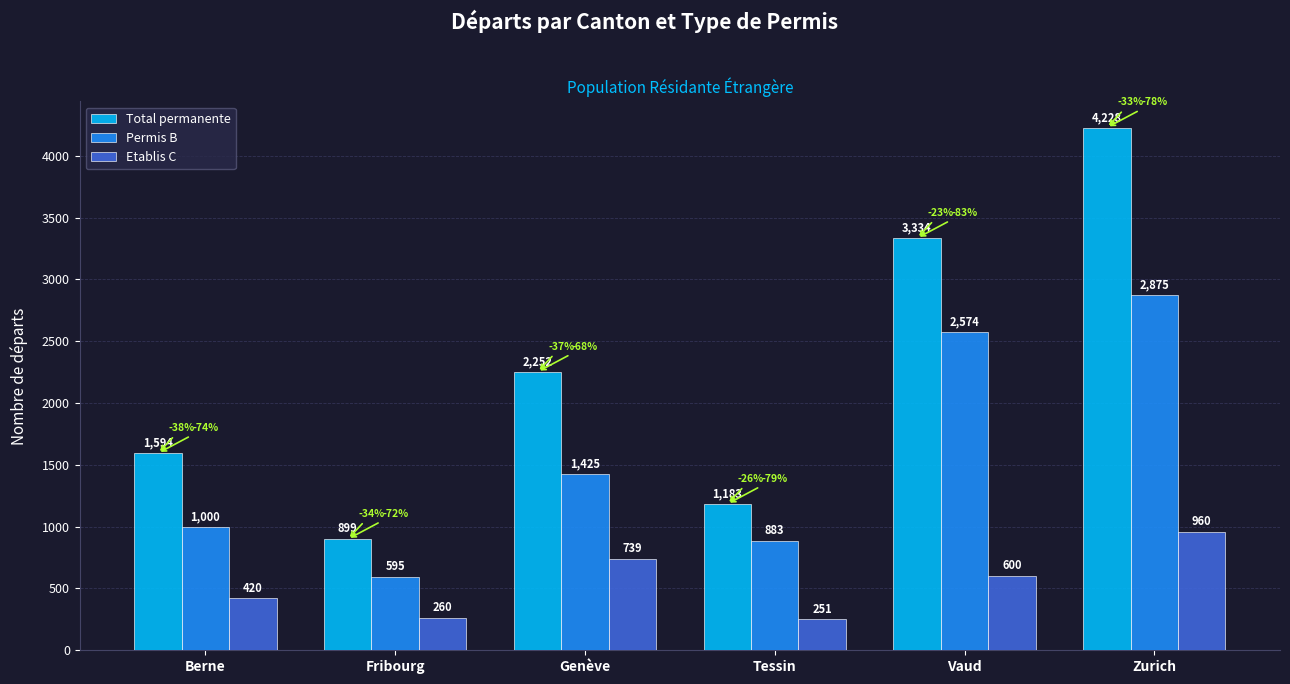

Where does the Etablis C series first go above 600?

Genève